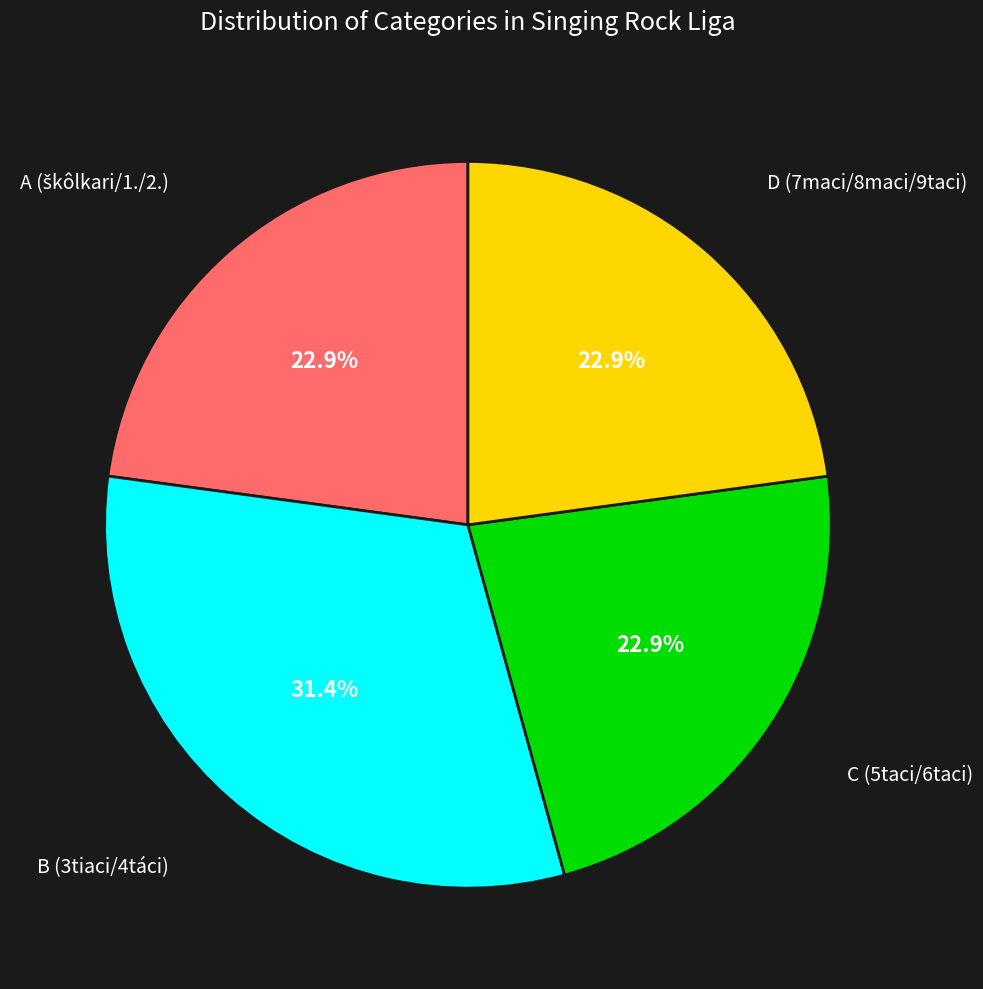

Does any single category account for the majority?

No